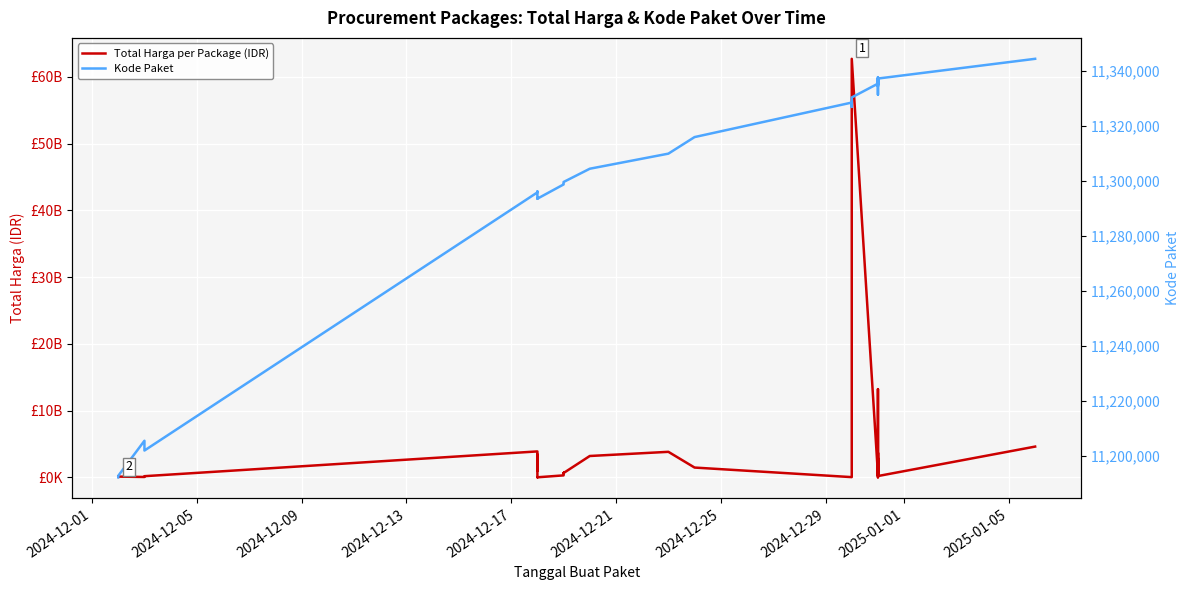

Reading left to right, extract all data points from this chart.

Total Harga per Package (IDR): 116160000	58080000	116160000	58272000	177912000	3889401600	2389735200	984972000	3410174400	9386000	12015000	300000000	654000000	656400000	657000000	657000000	642000000	655500000	658500000	651000000	652500000	3204000000	3827760000	1470600000	36778000	3588000000	62711350800	464445888	2878800000	29000000	29000000	8550000	53000000	1128000000	13217400000	294713880	1329480000	3672000000	200000004	4613012370
Kode Paket: 11192322	11192713	11192878	11205606	11202051	11295799	11295976	11296076	11296141	11293513	11293518	11298684	11298948	11299013	11299053	11299072	11299104	11299421	11299492	11299519	11299577	11304394	11309872	11315890	11328425	11326855	11330287	11335295	11337144	11336876	11336896	11331290	11332416	11336245	11337639	11334956	11335806	11334363	11337150	11344313